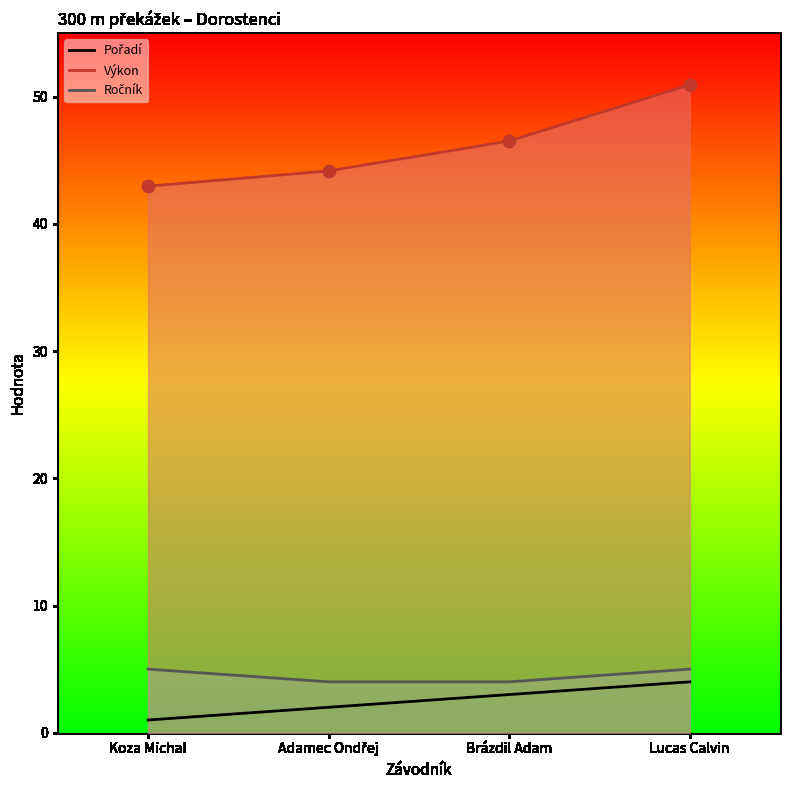

Which series has the largest total across all categories?

Výkon